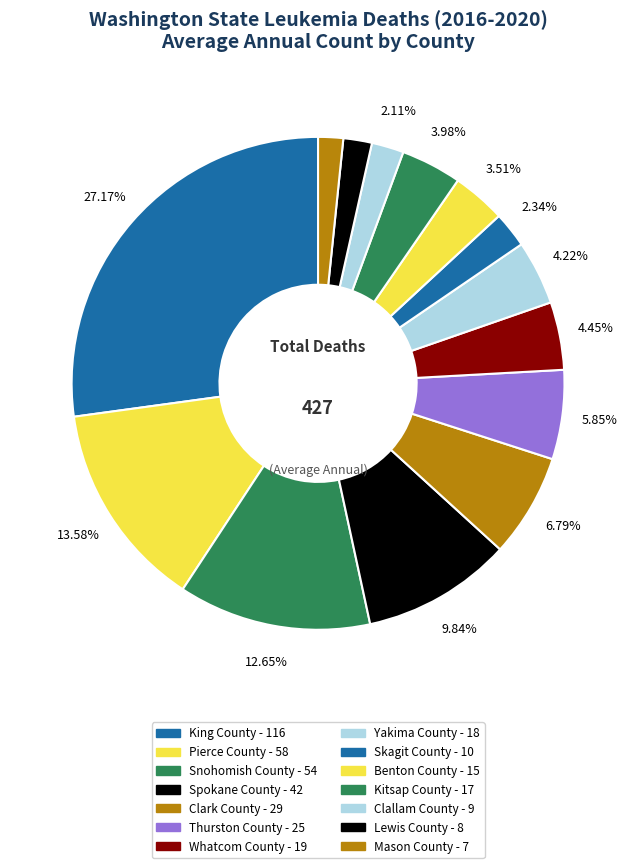

Which slice is the smallest?

Mason County